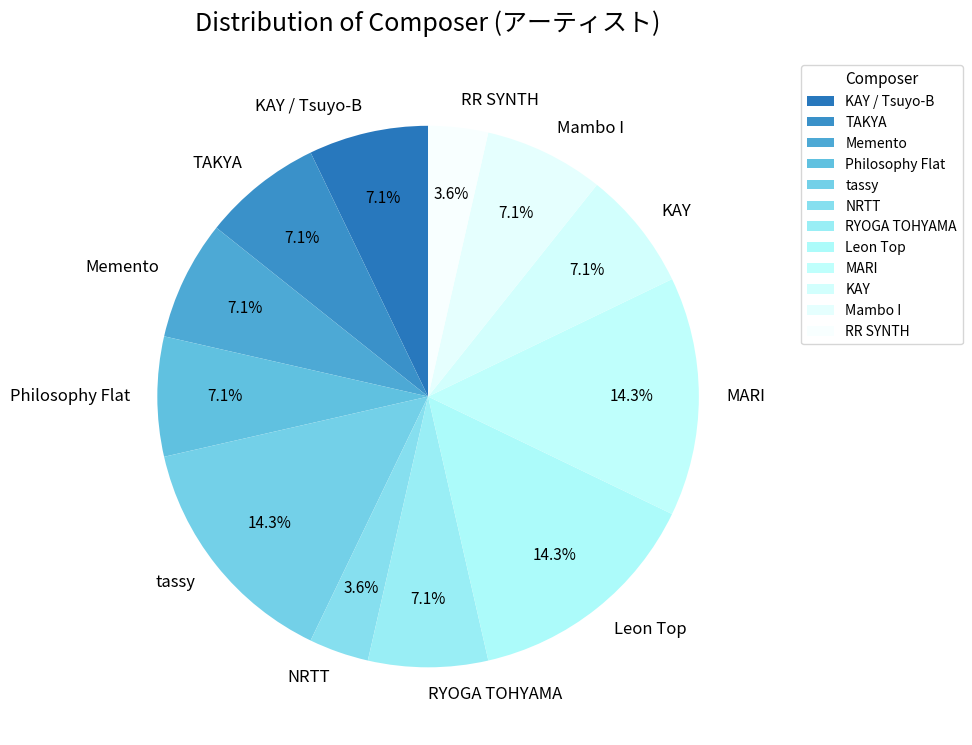

The Philosophy Flat slice represents 7% of the pie. True or false?

True